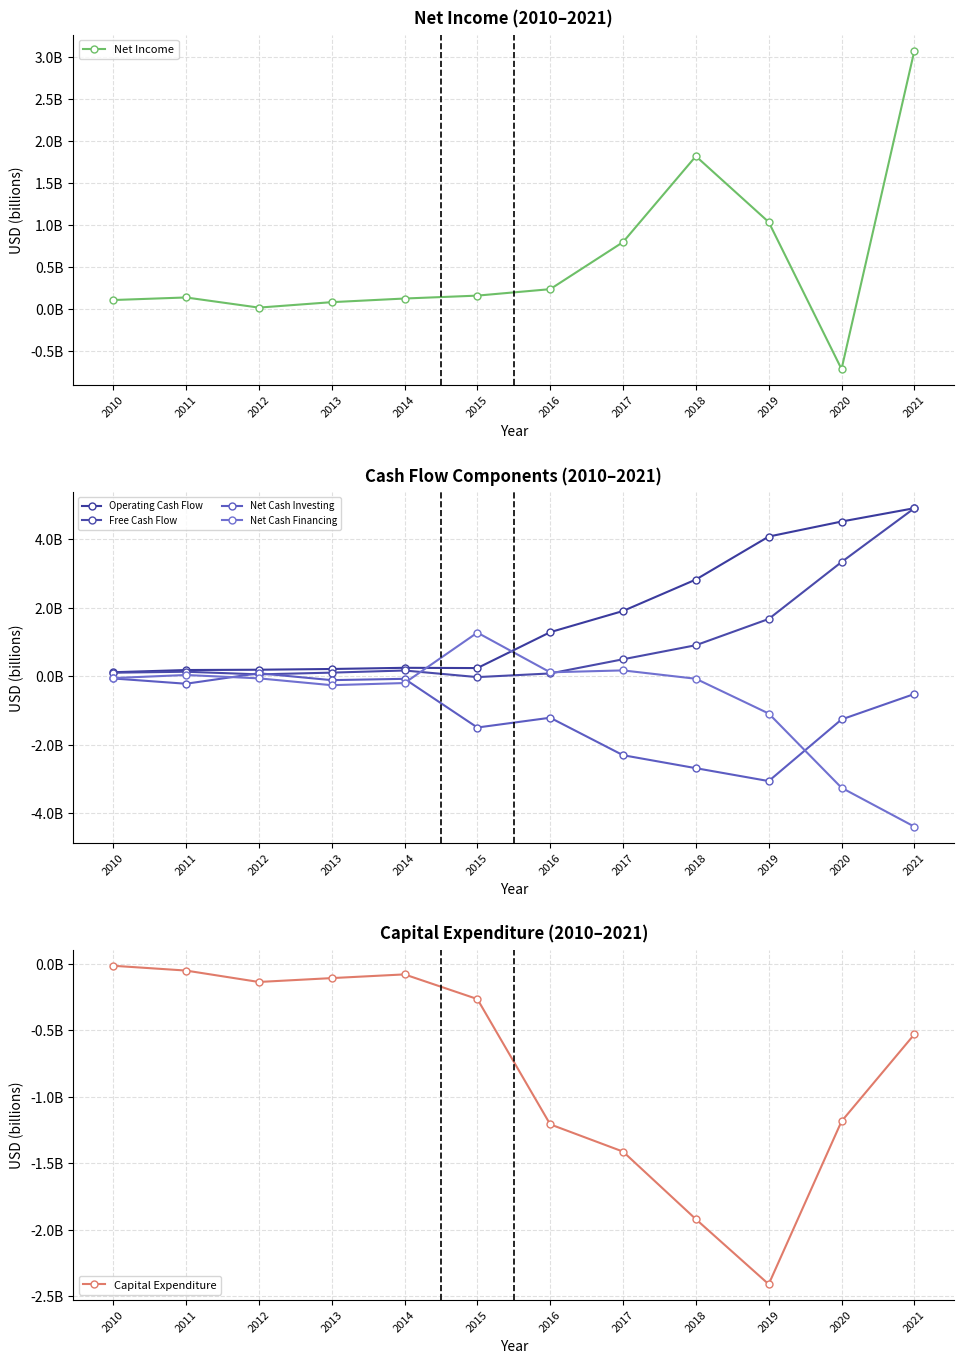

Read the Net Income value at 2011, to the nearest 100.

134000000